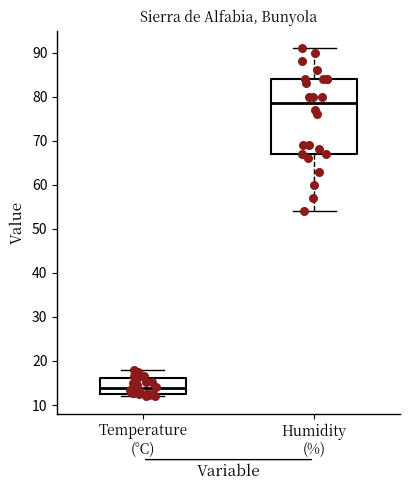

Reading left to right, transcribe this box plot: for each box, give where its median line is, the range the box spans, and where its two whiskers end, as read against the y-axis. The values are not printed on the chart, so give them approximately, as read against the axis.

Temperature (°C): median 14, box 13 to 16, whiskers 12 to 18
Humidity (%): median 79, box 67 to 84, whiskers 54 to 91